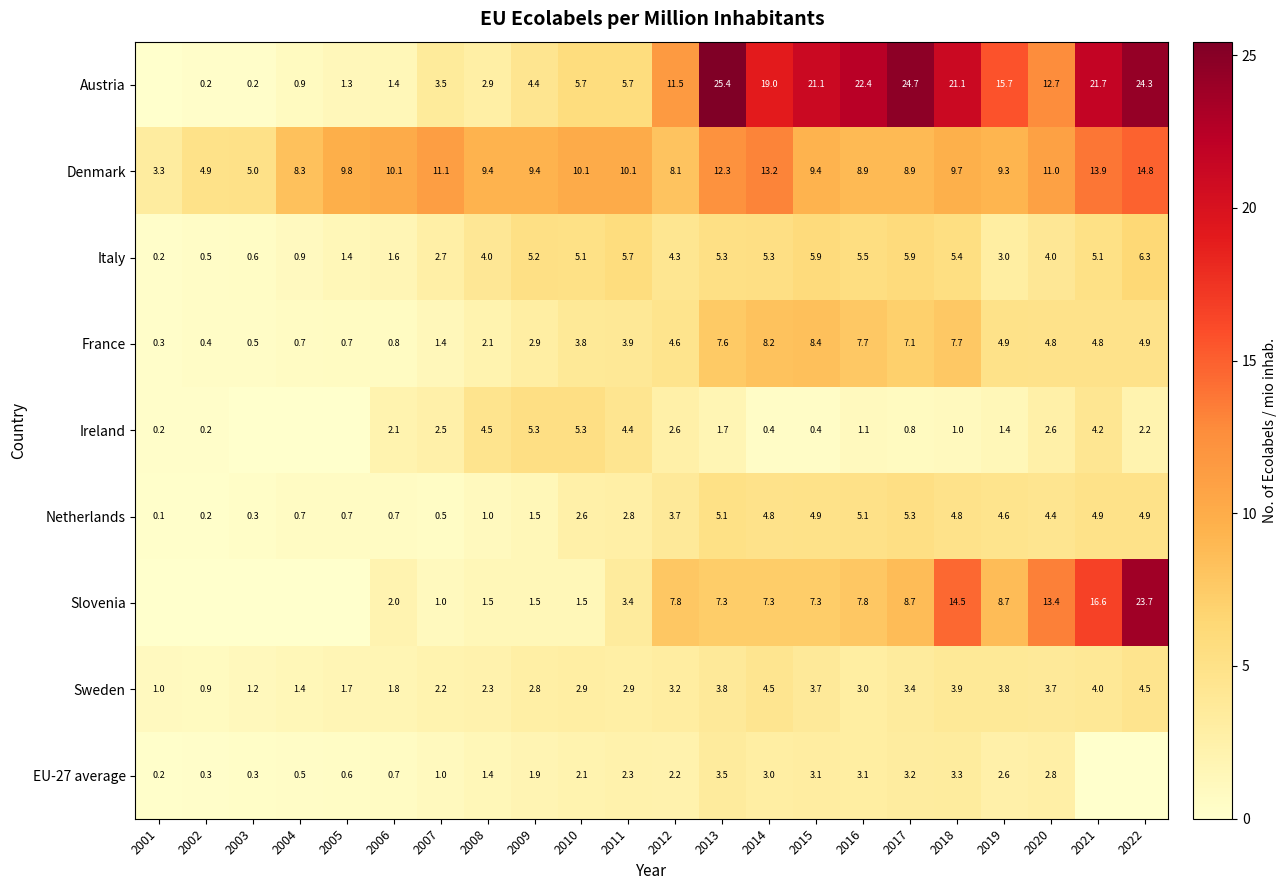

At 2012, list the series in order from smallest to largest.

EU-27 average, Ireland, Sweden, Netherlands, Italy, France, Slovenia, Denmark, Austria